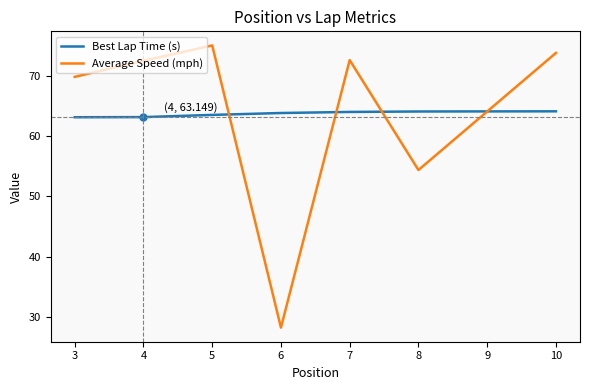

List the series in order of their peak value, highest first.

Average Speed (mph), Best Lap Time (s)